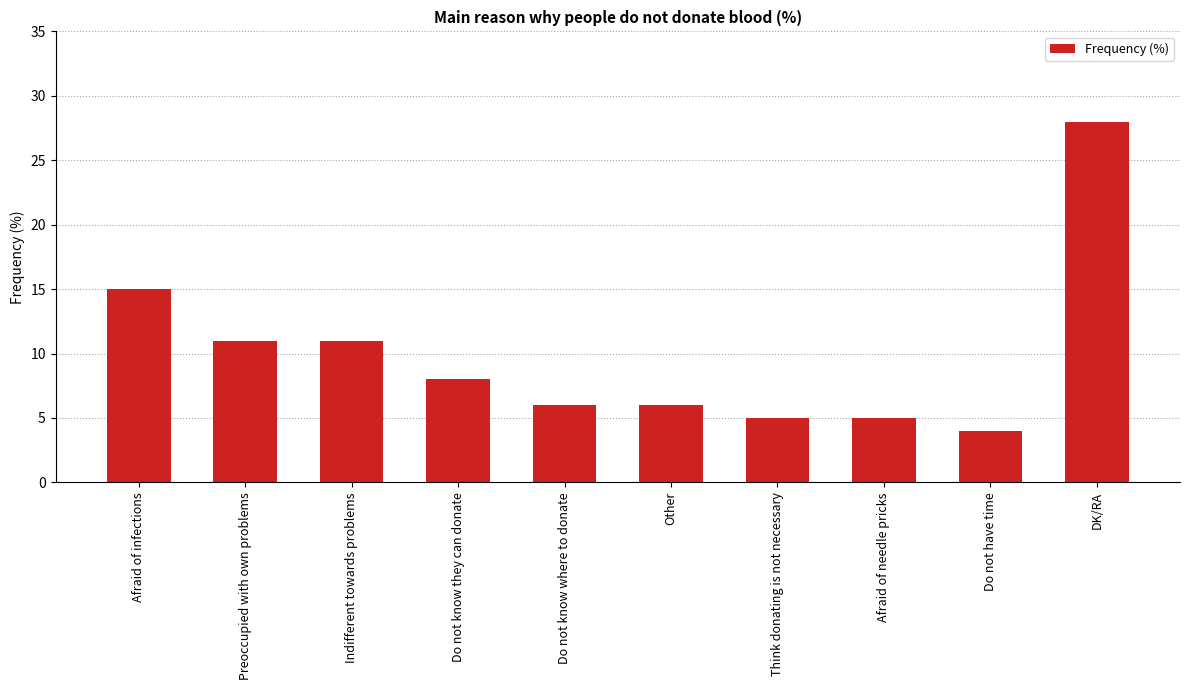

How many bars are there in total?

10